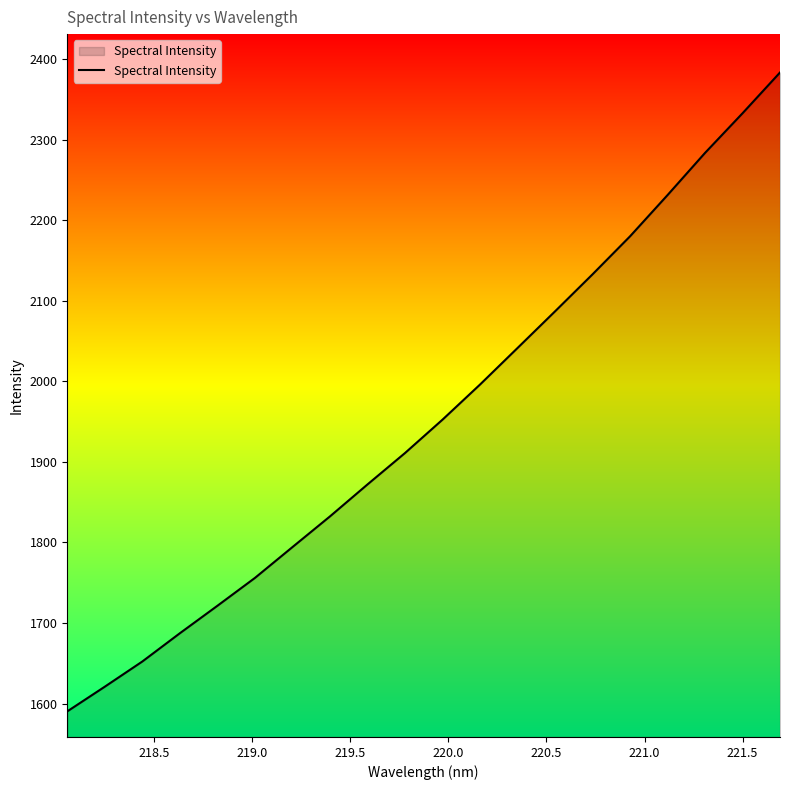

What is the difference between the second highest and second lowest values?

712.2